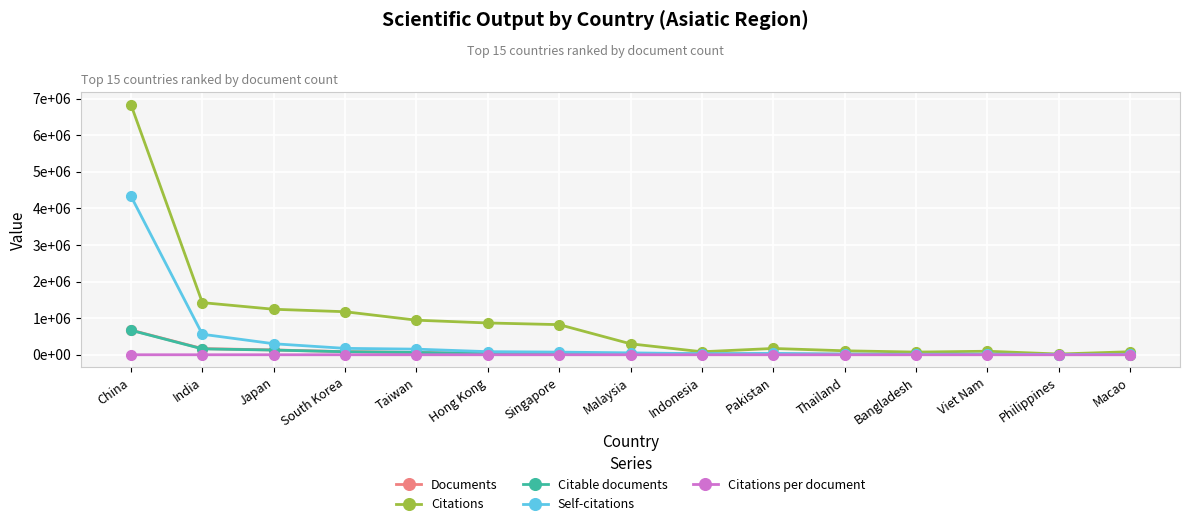

What is the spread (max minus min) of values at Bangladesh?

72619.5